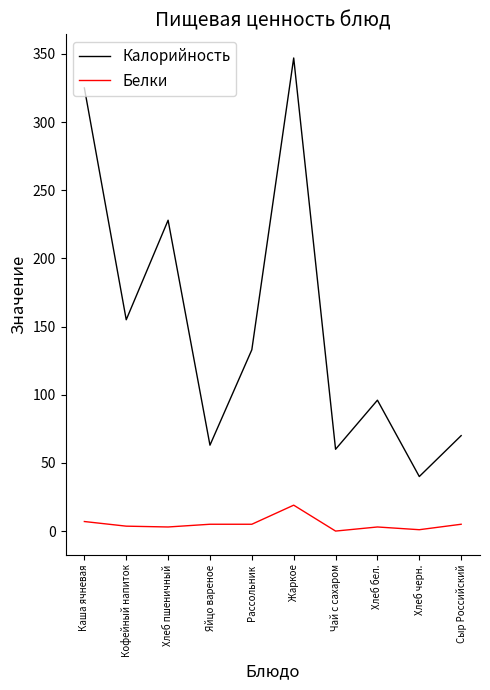

Which series has the widest spread of values?

Калорийность